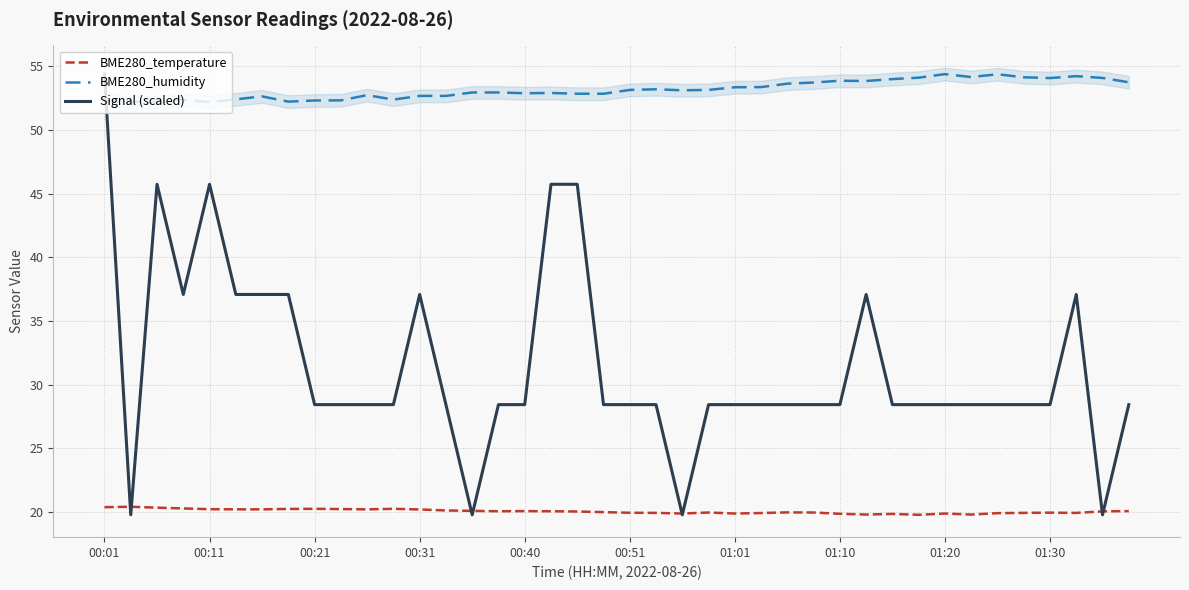

At how many categories does at least one series exceed 42?

40